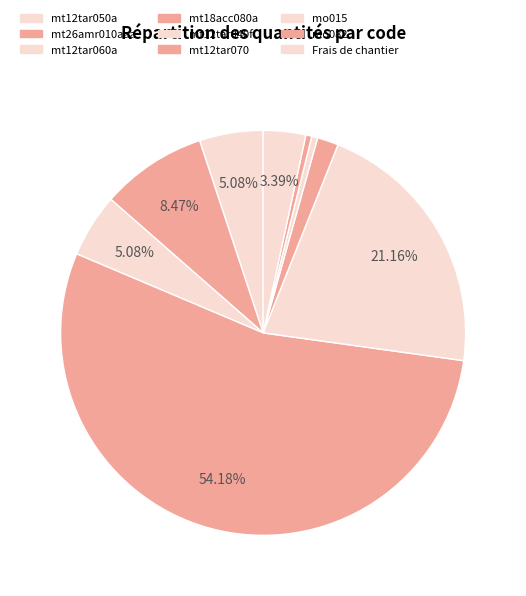

What is the largest slice in the pie chart?

mt18acc080a